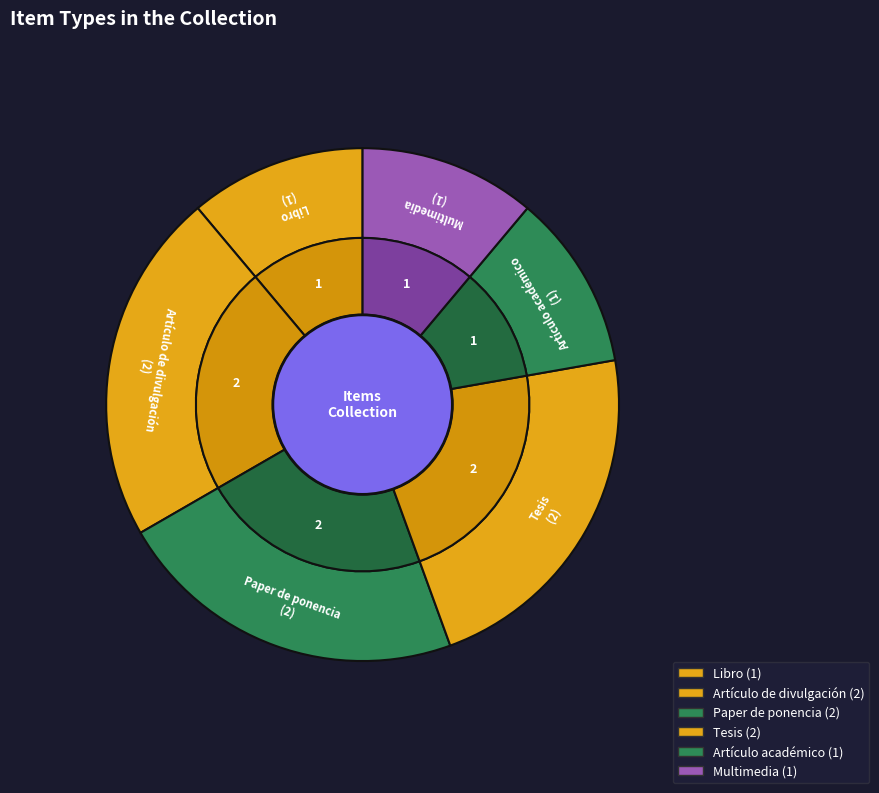

Combined, do Paper de ponencia and Libro account for over 50%?

No